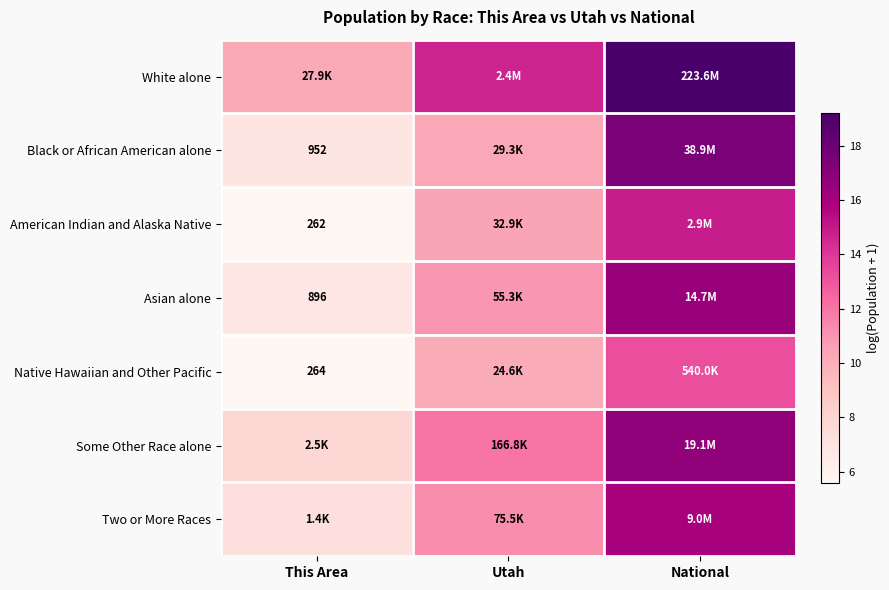

Where does the Asian alone series first go above 10?

Utah